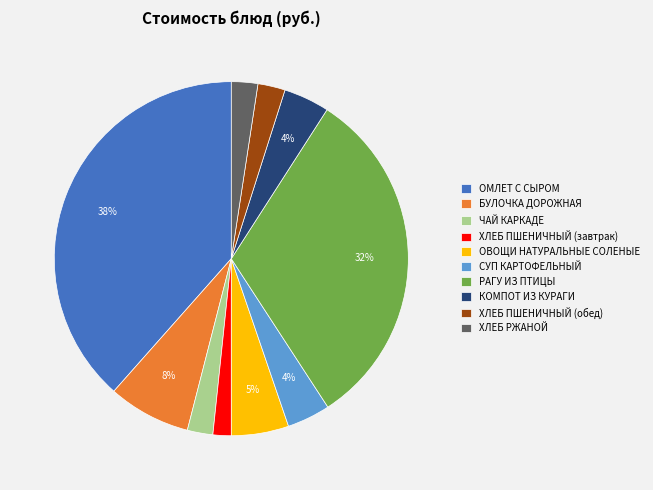

Which category has the biggest portion of the pie?

ОМЛЕТ С СЫРОМ